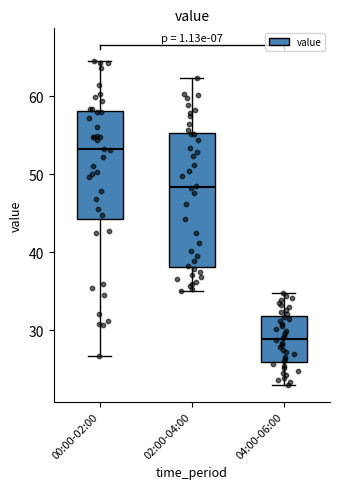

Which box has the highest median line?

00:00-02:00